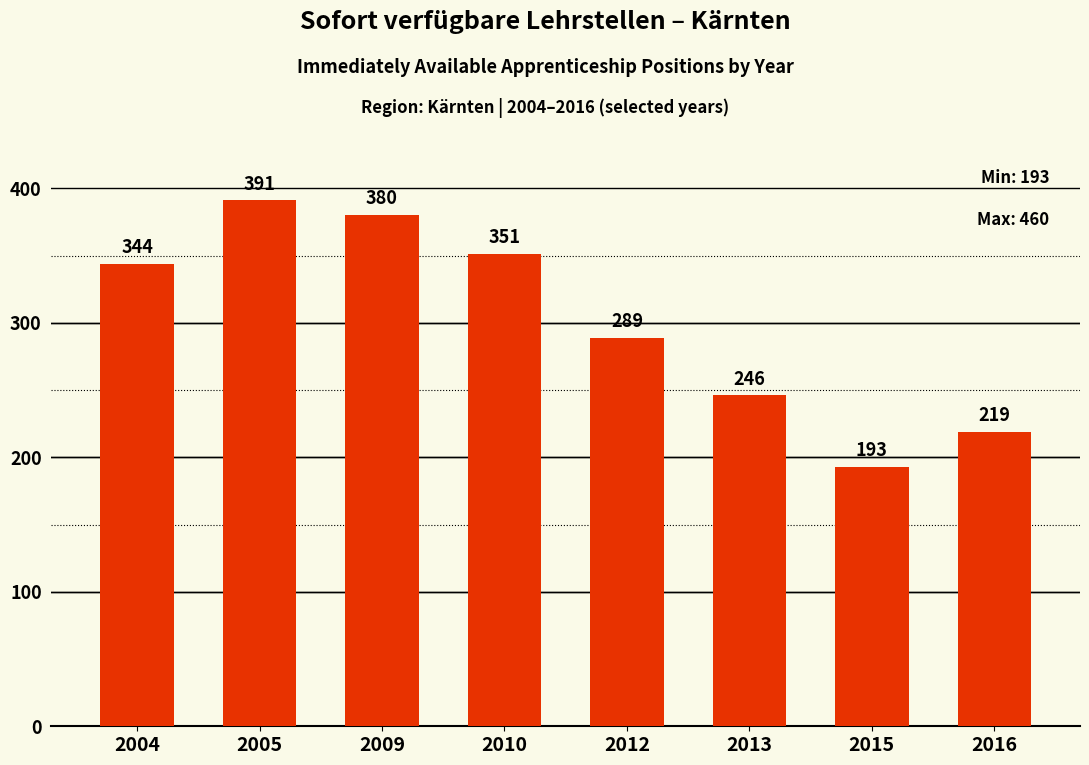

List the labels in order of value, smallest first.

2015, 2016, 2013, 2012, 2004, 2010, 2009, 2005